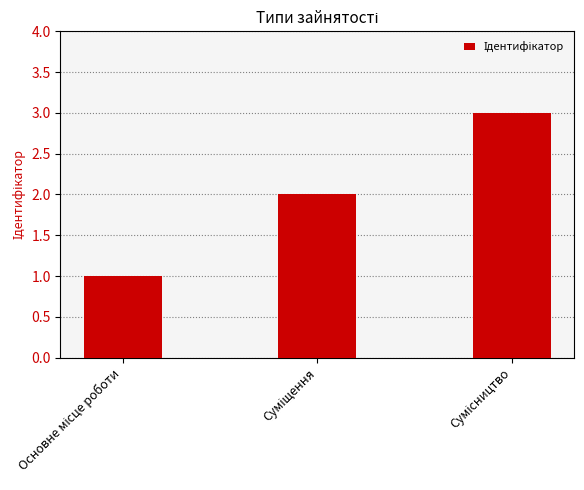

What is the greatest value displayed?

3